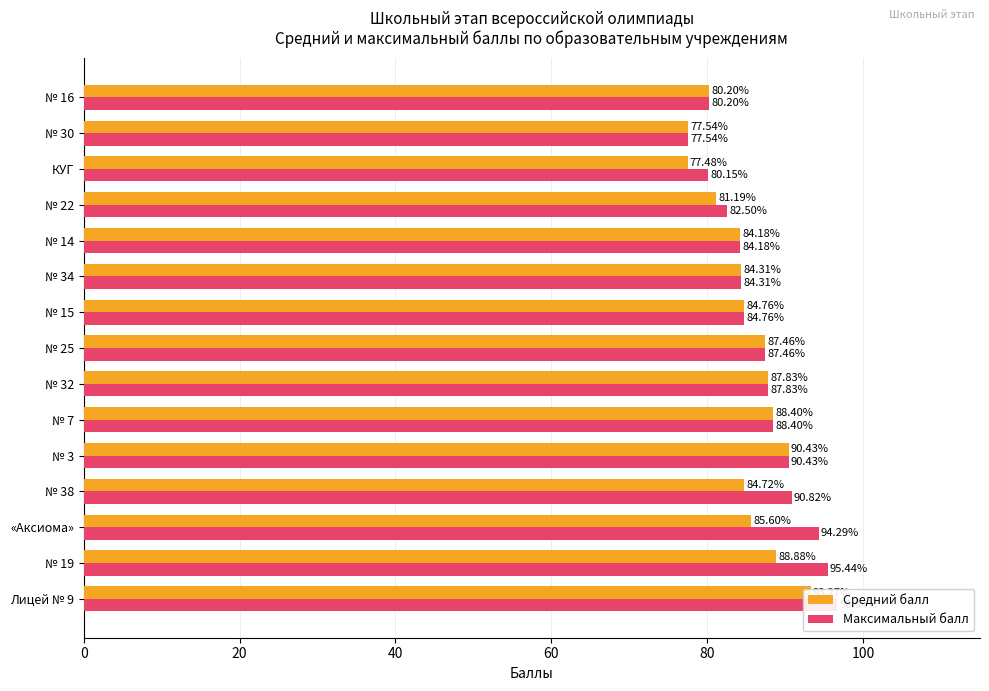

Which series has the largest total across all categories?

Максимальный балл